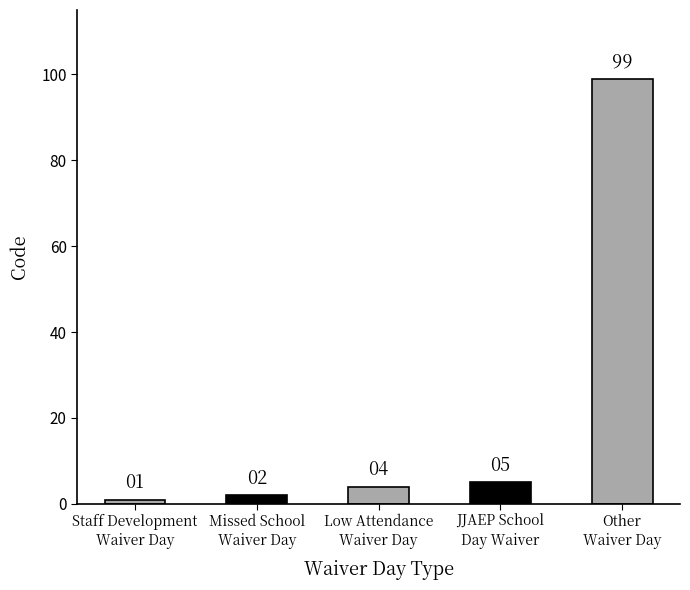

What is the change in value from Missed School
Waiver Day to JJAEP School
Day Waiver?

+3